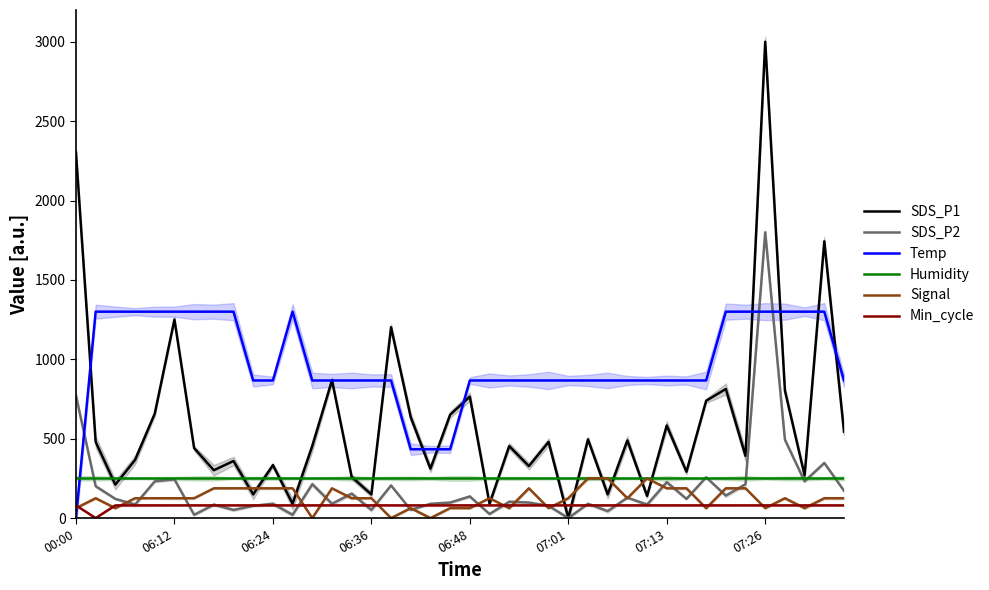

Does the chart display data point markers on the line(s)?

No